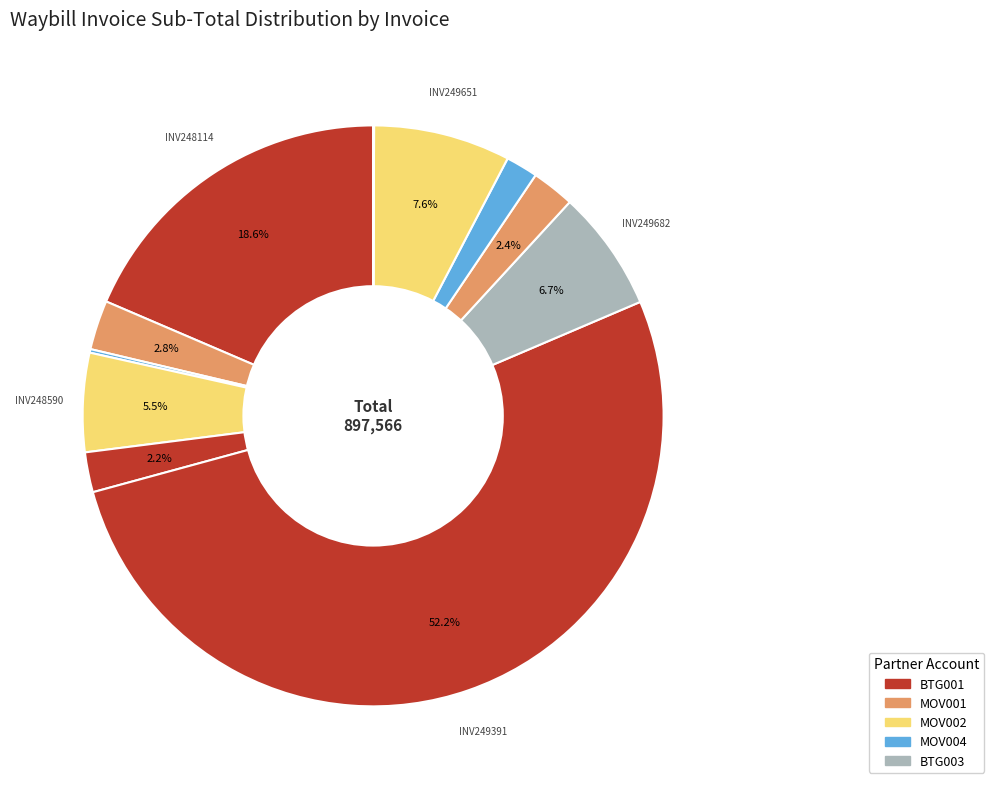

Which category accounts for the majority?

INV249391